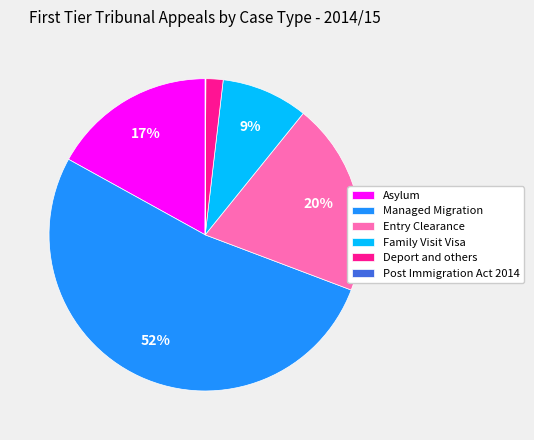

Which slice is the largest?

Managed Migration